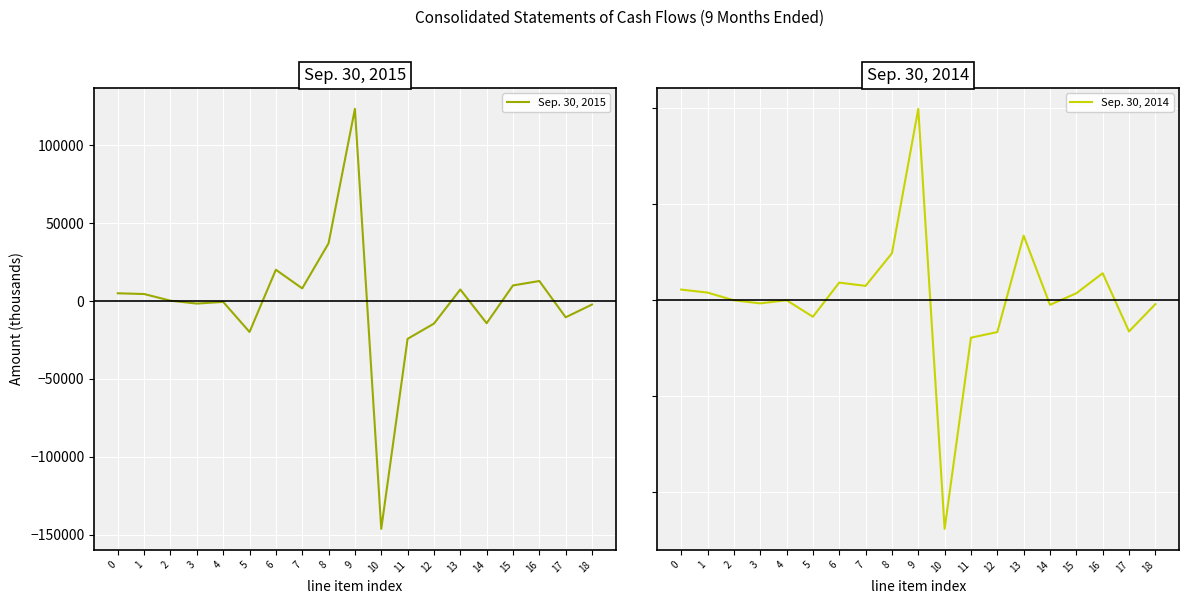

At which category does the chart reach its minimum across all series?

10